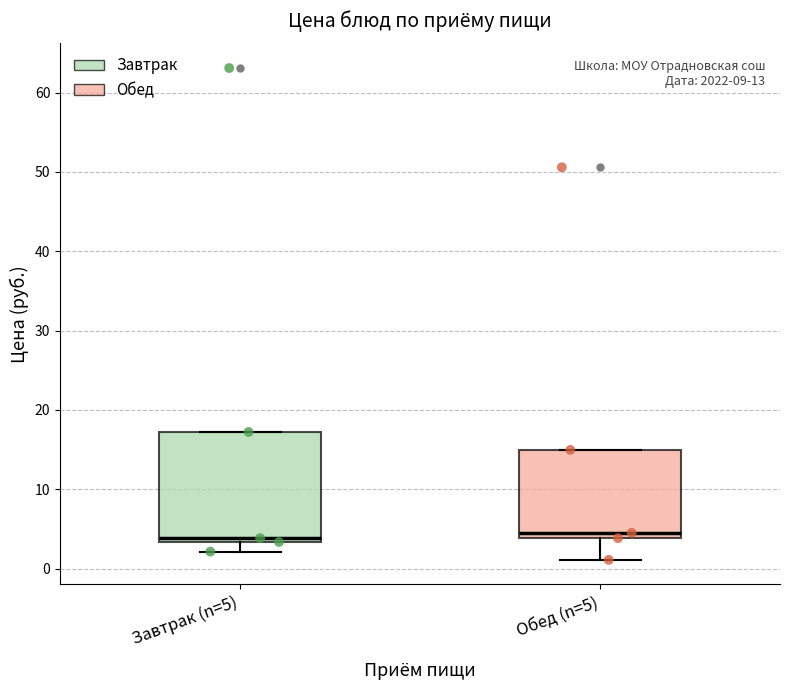

Which box is the tallest, from its lower edge to its upper edge?

Завтрак (n=5)